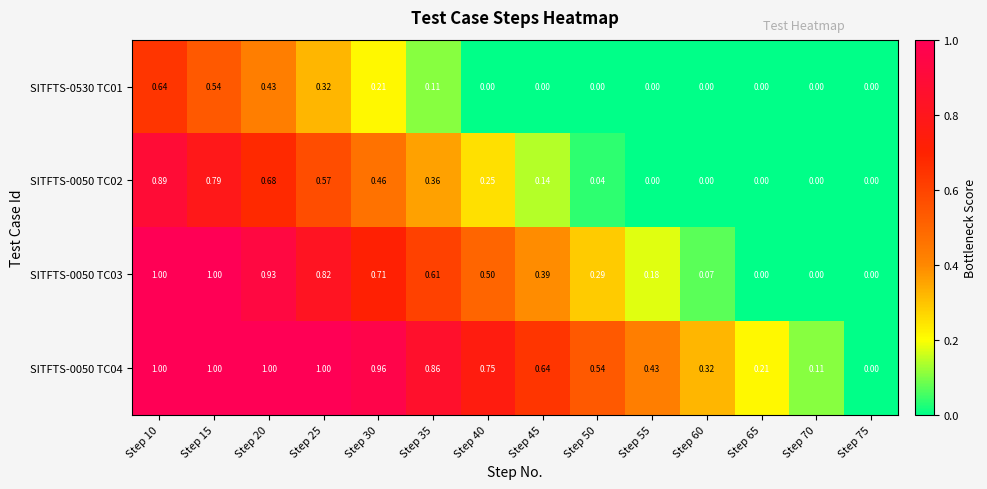

What is the difference between the highest and lowest values at Step 30?

0.8